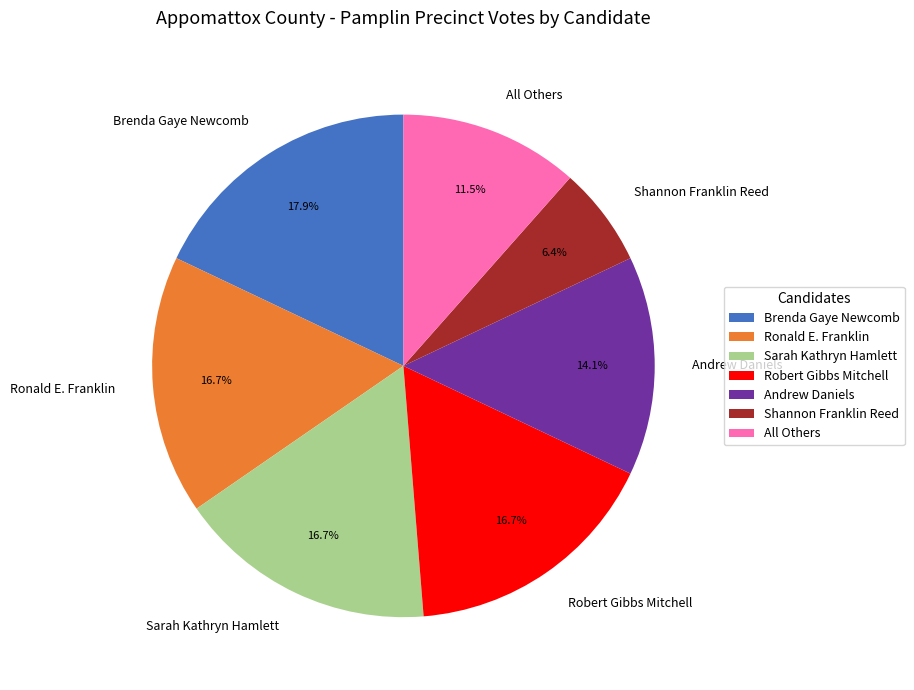

Between Ronald E. Franklin and Andrew Daniels, which is larger?

Ronald E. Franklin